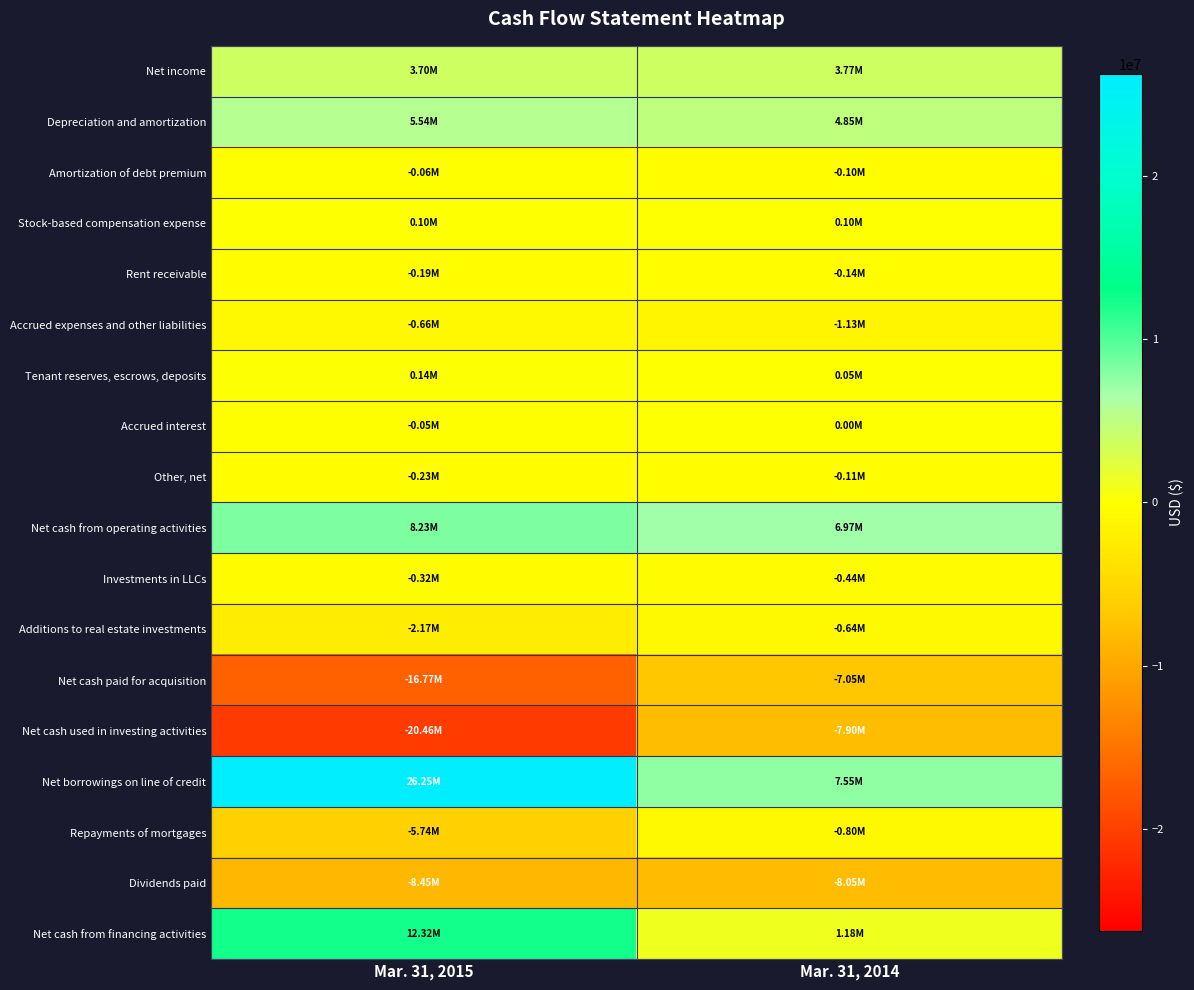

At how many categories does at least one series exceed 15644314?

1